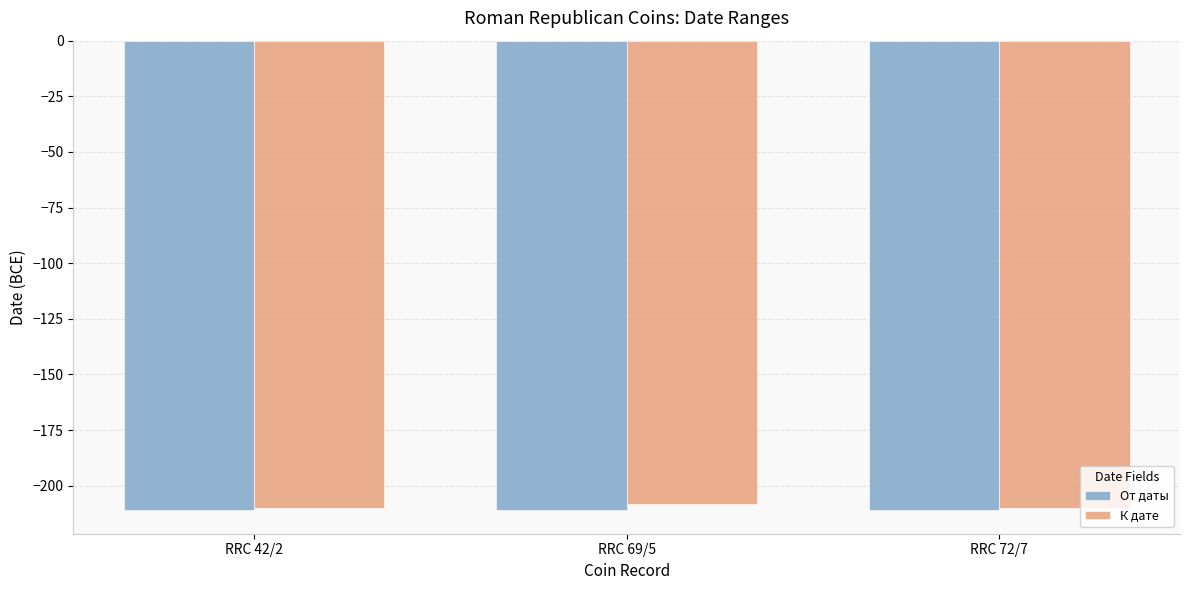

What is the lowest value of the К дате series?

-210